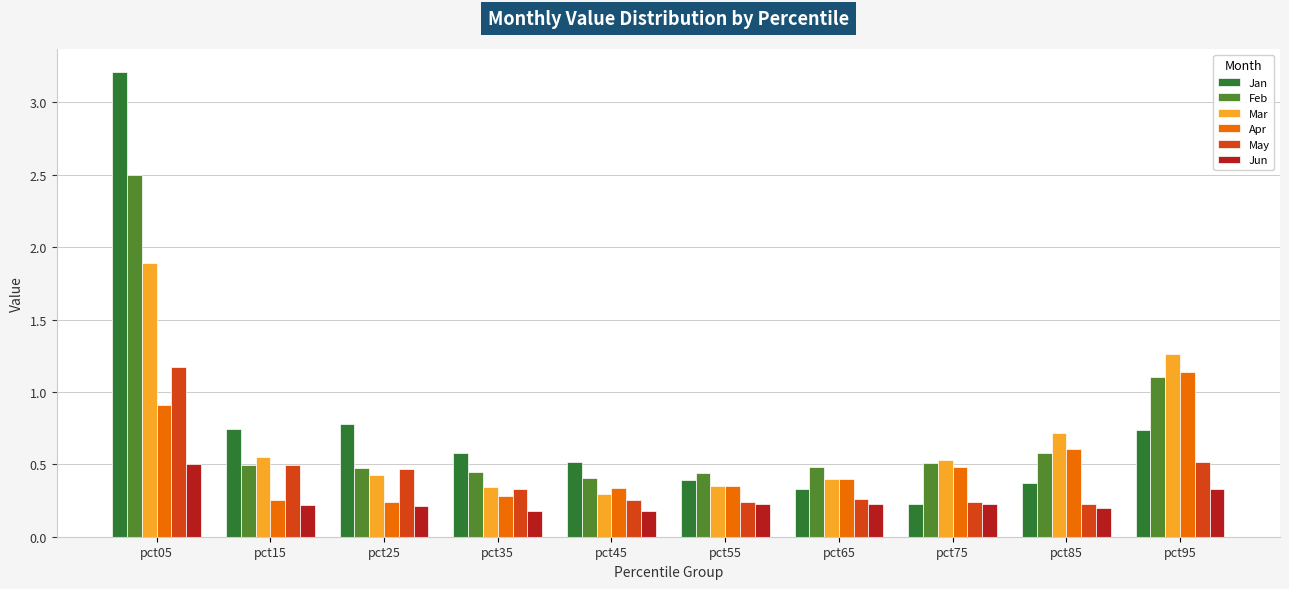

Which series has the largest total across all categories?

Jan